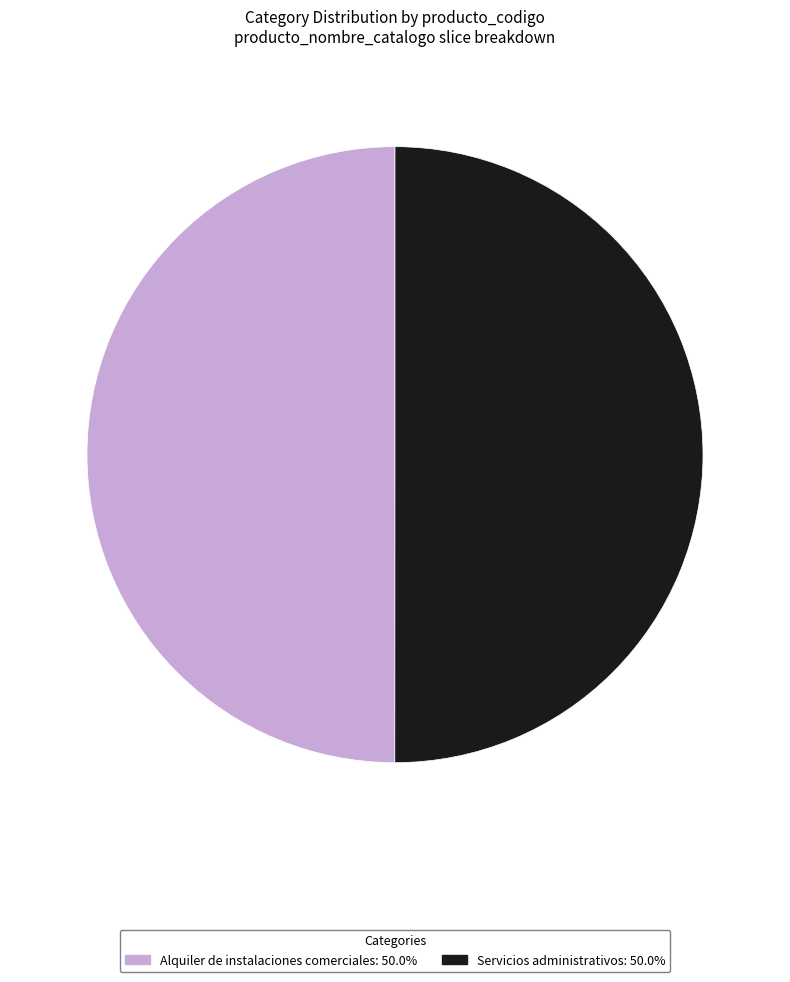

Is the sum of Alquiler de instalaciones comerciales: 50.0% and Servicios administrativos: 50.0% greater than half?

Yes